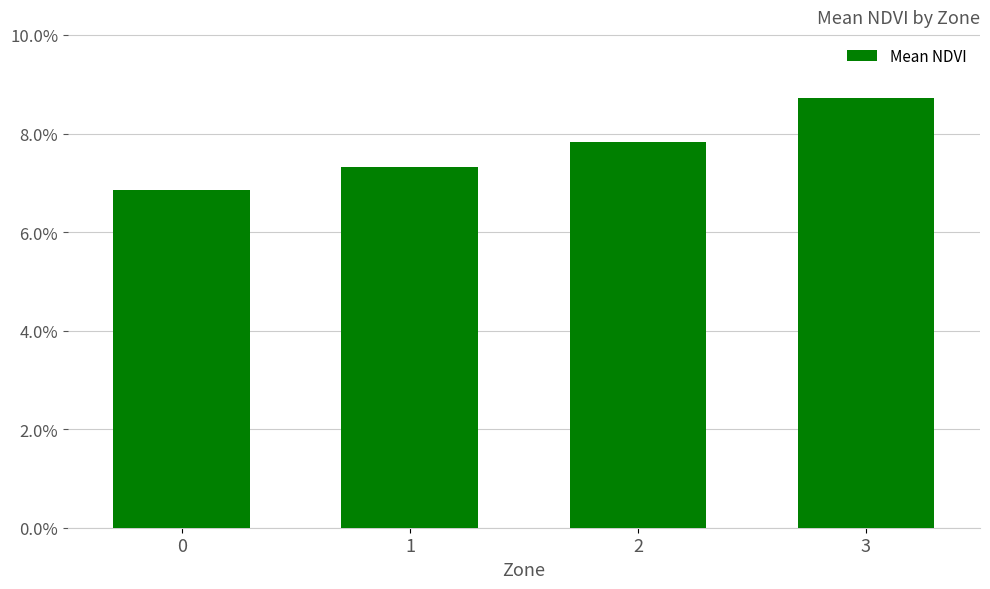

Reading left to right, extract all data points from this chart.

0=0.1	1=0.1	2=0.1	3=0.1